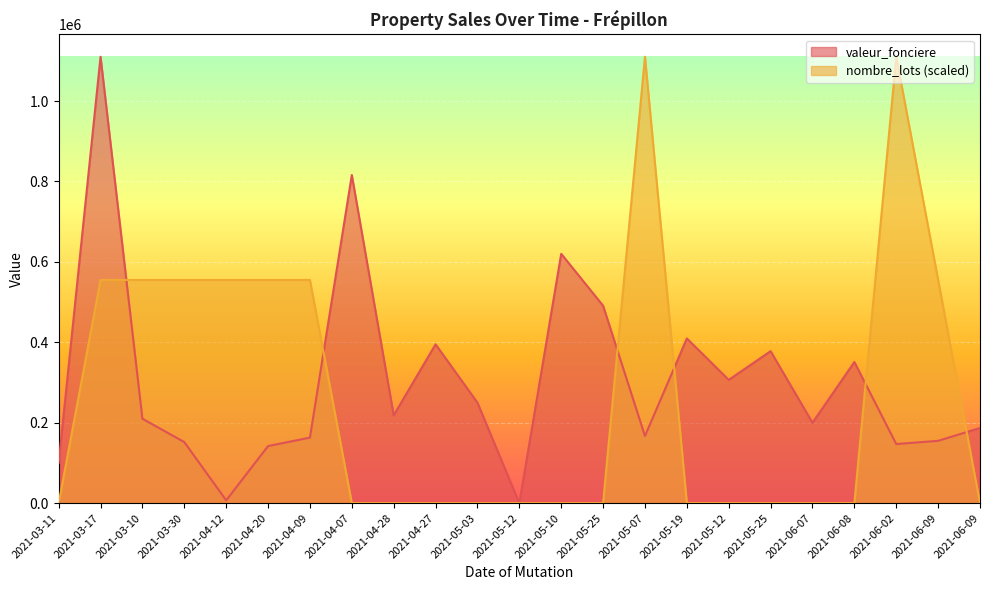

Between 2021-05-03 and 2021-03-11, which is larger?

2021-05-03